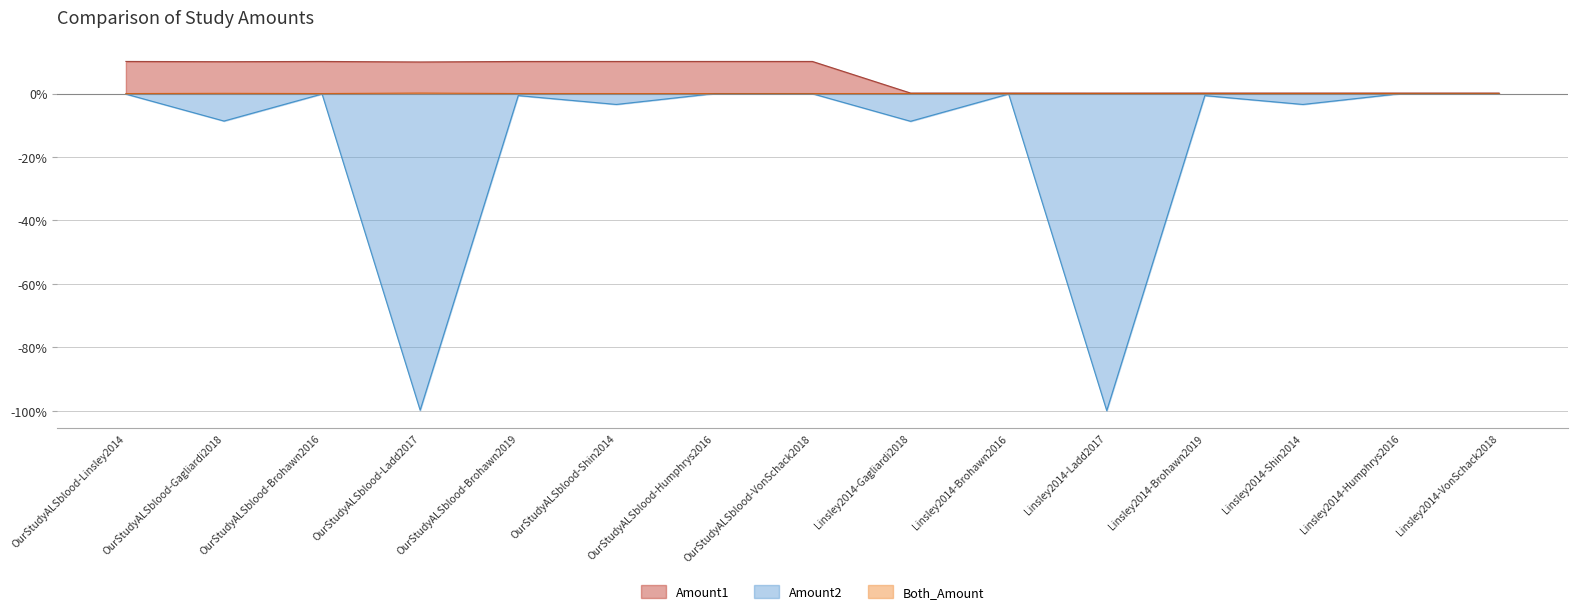

What is the label of the 15th point from the right?

OurStudyALSblood-Linsley2014